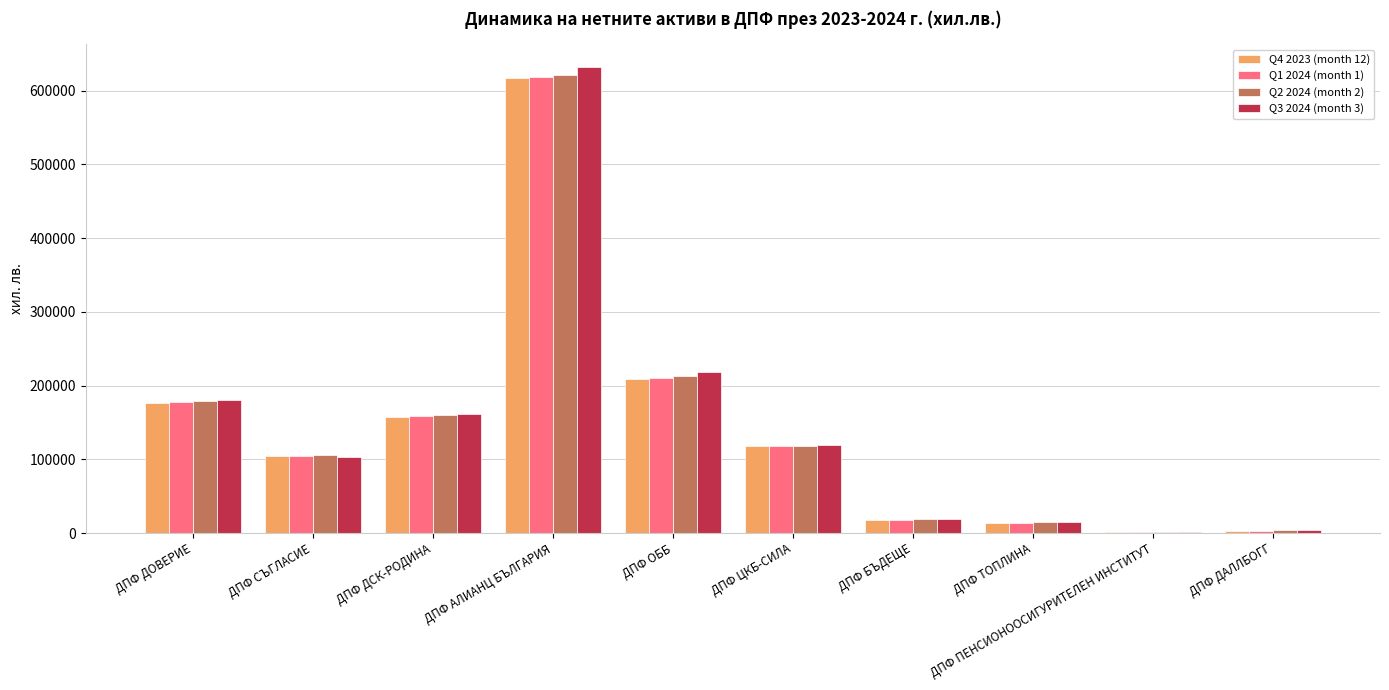

Is it true that Q2 2024 (month 2) equals 213239 at ДПФ ОББ?

True